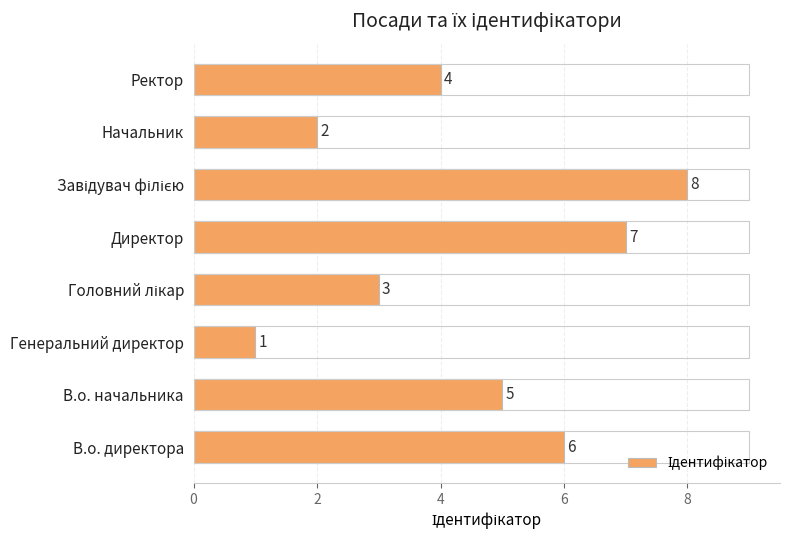

What is the difference between the second highest and second lowest values?

5